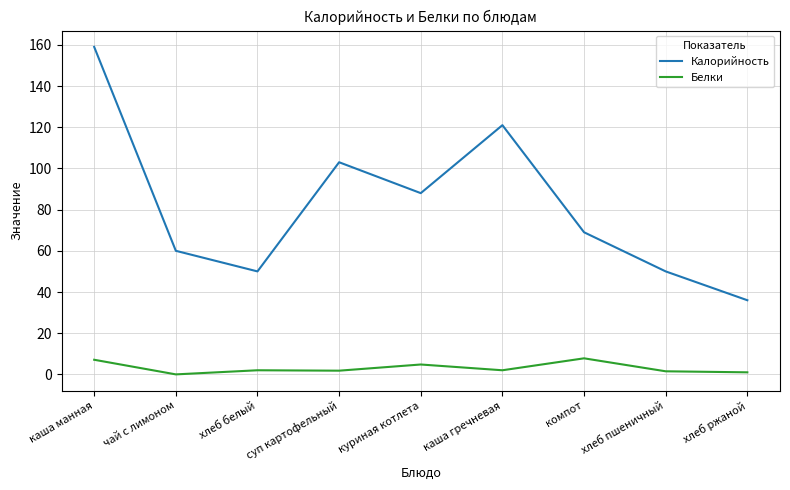

Which series has the widest spread of values?

Калорийность